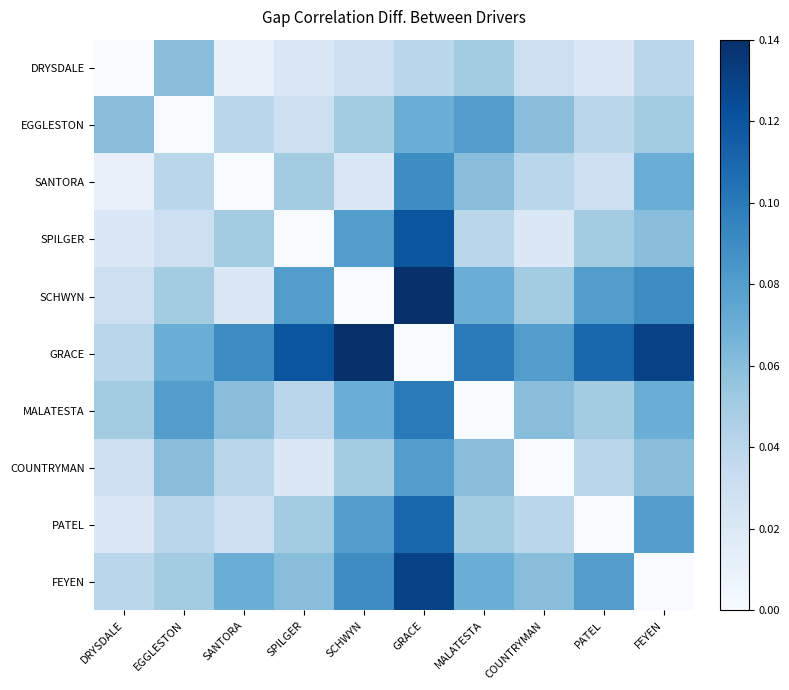

Which label corresponds to the largest value in the chart?

GRACE